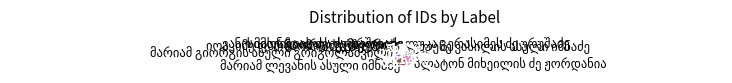

Does any single category account for the majority?

No